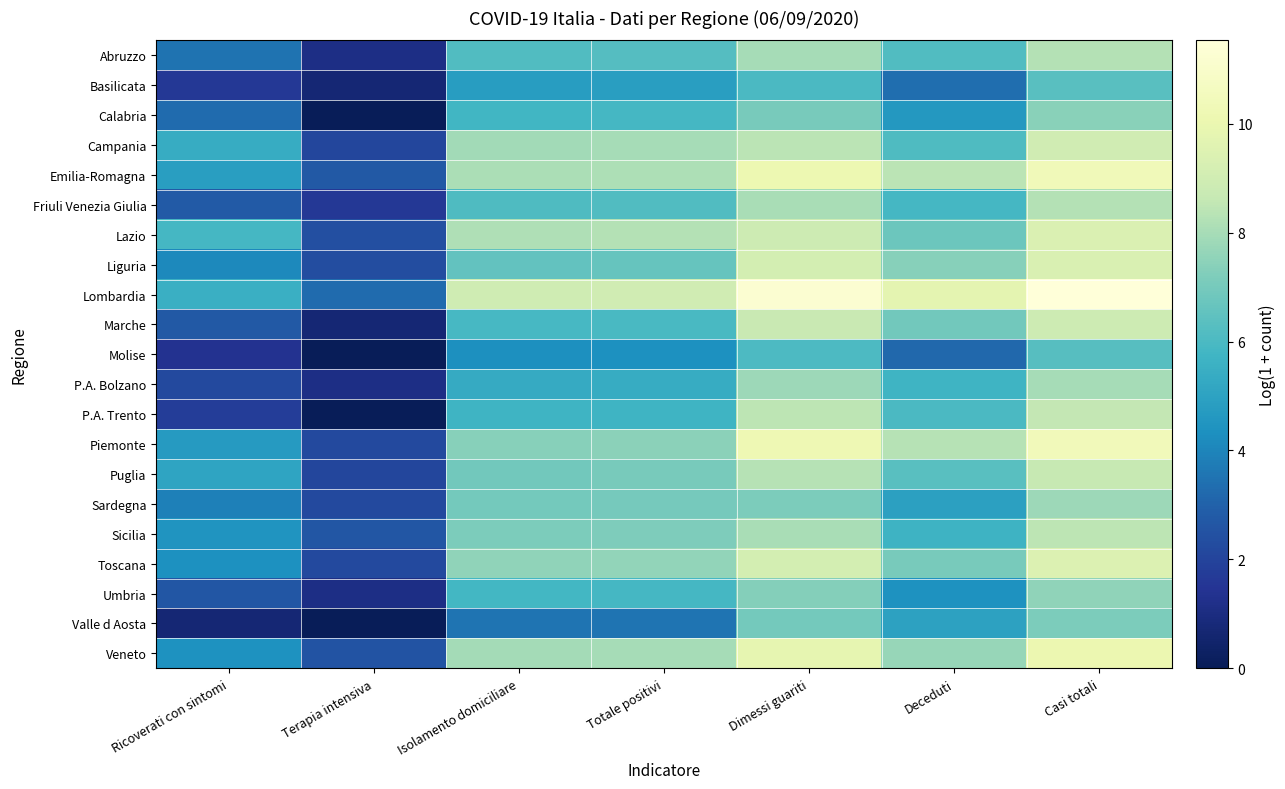

Reading left to right, list all the values displayed in this chart.

Abruzzo: Ricoverati con sintomi=3.5	Terapia intensiva=1.1	Isolamento domiciliare=6.2	Totale positivi=6.2	Dimessi guariti=8.0	Deceduti=6.2	Casi totali=8.3
Basilicata: Ricoverati con sintomi=1.6	Terapia intensiva=0.7	Isolamento domiciliare=4.8	Totale positivi=4.8	Dimessi guariti=6.0	Deceduti=3.4	Casi totali=6.3
Calabria: Ricoverati con sintomi=3.3	Terapia intensiva=0.0	Isolamento domiciliare=5.8	Totale positivi=5.9	Dimessi guariti=7.1	Deceduti=4.6	Casi totali=7.4
Campania: Ricoverati con sintomi=5.4	Terapia intensiva=2.1	Isolamento domiciliare=7.9	Totale positivi=8.0	Dimessi guariti=8.4	Deceduti=6.1	Casi totali=9.0
Emilia-Romagna: Ricoverati con sintomi=4.8	Terapia intensiva=2.7	Isolamento domiciliare=8.1	Totale positivi=8.1	Dimessi guariti=10.1	Deceduti=8.4	Casi totali=10.4
Friuli Venezia Giulia: Ricoverati con sintomi=2.8	Terapia intensiva=1.6	Isolamento domiciliare=6.1	Totale positivi=6.1	Dimessi guariti=8.0	Deceduti=5.9	Casi totali=8.3
Lazio: Ricoverati con sintomi=5.9	Terapia intensiva=2.4	Isolamento domiciliare=8.2	Totale positivi=8.3	Dimessi guariti=8.9	Deceduti=6.8	Casi totali=9.4
Liguria: Ricoverati con sintomi=4.1	Terapia intensiva=2.3	Isolamento domiciliare=6.5	Totale positivi=6.6	Dimessi guariti=9.1	Deceduti=7.4	Casi totali=9.3
Lombardia: Ricoverati con sintomi=5.5	Terapia intensiva=3.3	Isolamento domiciliare=9.0	Totale positivi=9.0	Dimessi guariti=11.2	Deceduti=9.7	Casi totali=11.5
Marche: Ricoverati con sintomi=2.7	Terapia intensiva=0.7	Isolamento domiciliare=5.9	Totale positivi=6.0	Dimessi guariti=8.7	Deceduti=6.9	Casi totali=8.9
Molise: Ricoverati con sintomi=1.4	Terapia intensiva=0.0	Isolamento domiciliare=4.3	Totale positivi=4.4	Dimessi guariti=6.1	Deceduti=3.2	Casi totali=6.3
P.A. Bolzano: Ricoverati con sintomi=2.2	Terapia intensiva=1.1	Isolamento domiciliare=5.3	Totale positivi=5.4	Dimessi guariti=7.8	Deceduti=5.7	Casi totali=8.0
P.A. Trento: Ricoverati con sintomi=1.8	Terapia intensiva=0.0	Isolamento domiciliare=5.7	Totale positivi=5.7	Dimessi guariti=8.4	Deceduti=6.0	Casi totali=8.6
Piemonte: Ricoverati con sintomi=4.7	Terapia intensiva=2.2	Isolamento domiciliare=7.4	Totale positivi=7.5	Dimessi guariti=10.2	Deceduti=8.3	Casi totali=10.4
Puglia: Ricoverati con sintomi=5.0	Terapia intensiva=2.1	Isolamento domiciliare=6.9	Totale positivi=7.1	Dimessi guariti=8.3	Deceduti=6.3	Casi totali=8.7
Sardegna: Ricoverati con sintomi=3.8	Terapia intensiva=2.2	Isolamento domiciliare=6.9	Totale positivi=7.0	Dimessi guariti=7.2	Deceduti=4.9	Casi totali=7.8
Sicilia: Ricoverati con sintomi=4.5	Terapia intensiva=2.6	Isolamento domiciliare=7.1	Totale positivi=7.2	Dimessi guariti=8.0	Deceduti=5.7	Casi totali=8.5
Toscana: Ricoverati con sintomi=4.4	Terapia intensiva=2.2	Isolamento domiciliare=7.6	Totale positivi=7.6	Dimessi guariti=9.1	Deceduti=7.0	Casi totali=9.4
Umbria: Ricoverati con sintomi=2.6	Terapia intensiva=1.1	Isolamento domiciliare=5.8	Totale positivi=5.9	Dimessi guariti=7.3	Deceduti=4.4	Casi totali=7.6
Valle d Aosta: Ricoverati con sintomi=0.7	Terapia intensiva=0.0	Isolamento domiciliare=3.5	Totale positivi=3.6	Dimessi guariti=7.0	Deceduti=5.0	Casi totali=7.1
Veneto: Ricoverati con sintomi=4.4	Terapia intensiva=2.6	Isolamento domiciliare=8.0	Totale positivi=8.0	Dimessi guariti=9.8	Deceduti=7.7	Casi totali=10.1